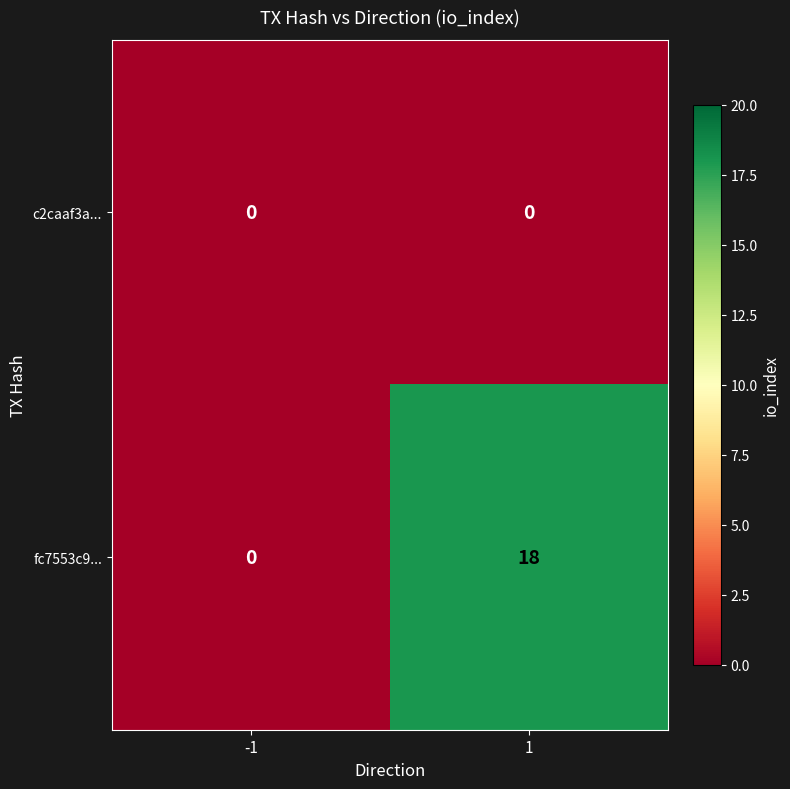

Between -1 and 1, which series saw the biggest shift?

fc7553c9...